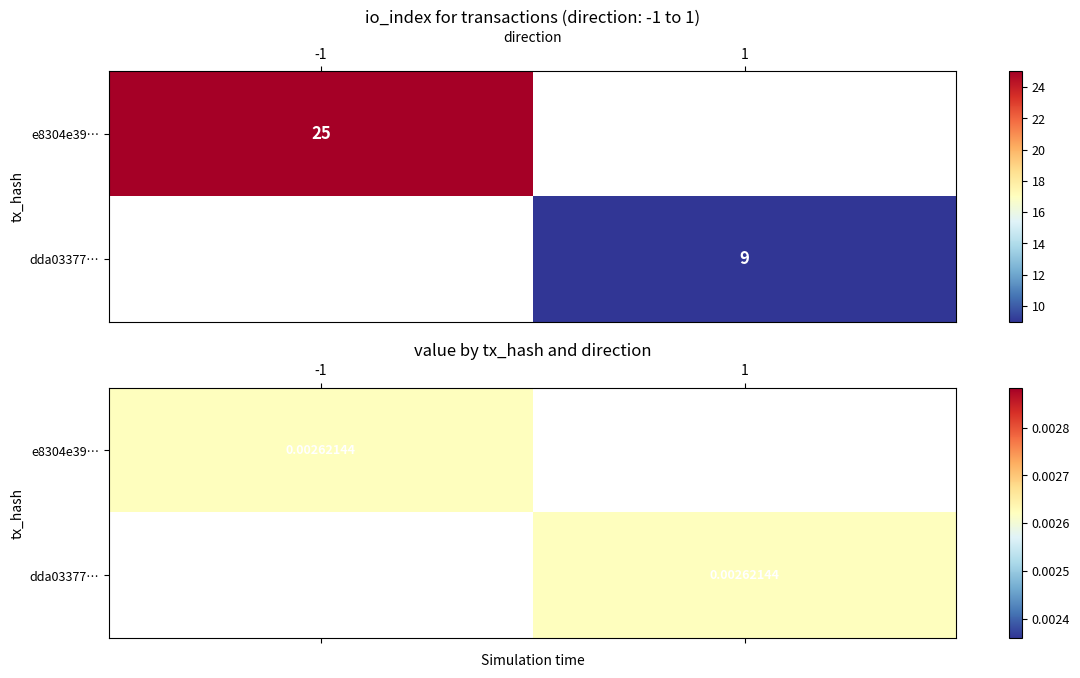

Which has a higher value, direction or io_index?

io_index